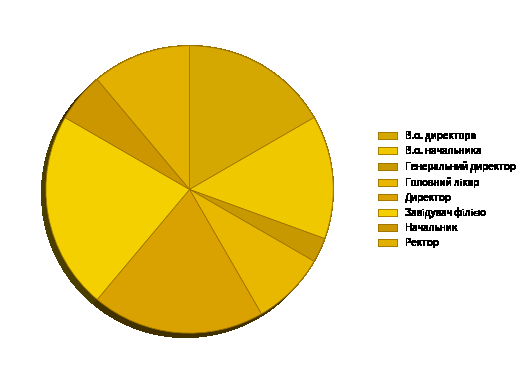

Which category has the biggest portion of the pie?

Завідувач філією